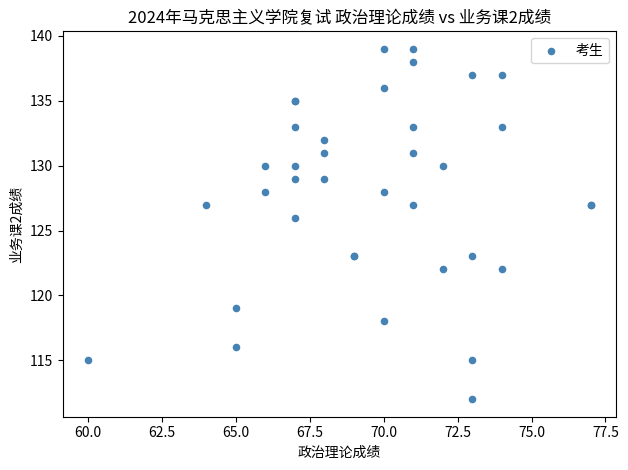

What Y value in the scatter plot is closest to 125?

126